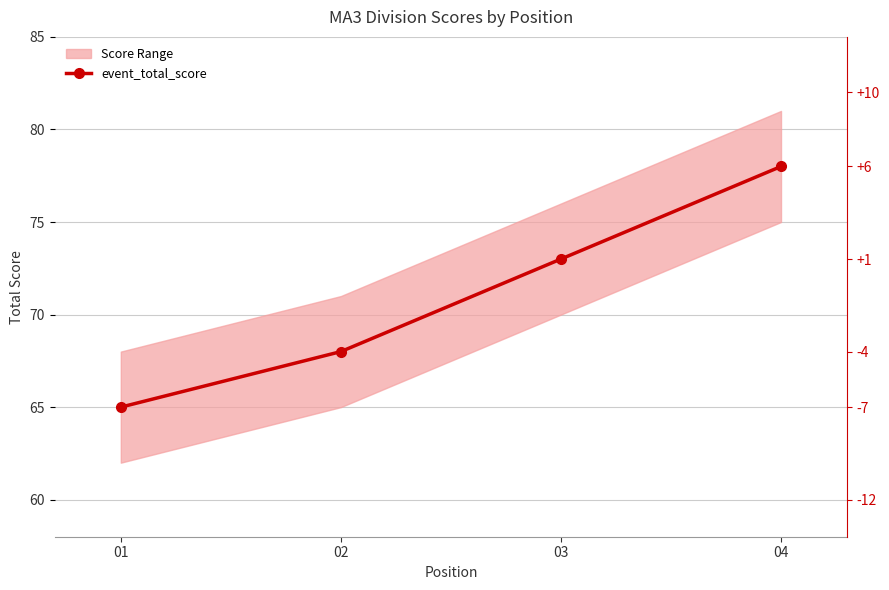

Is this an area chart (filled region under the line)?

No